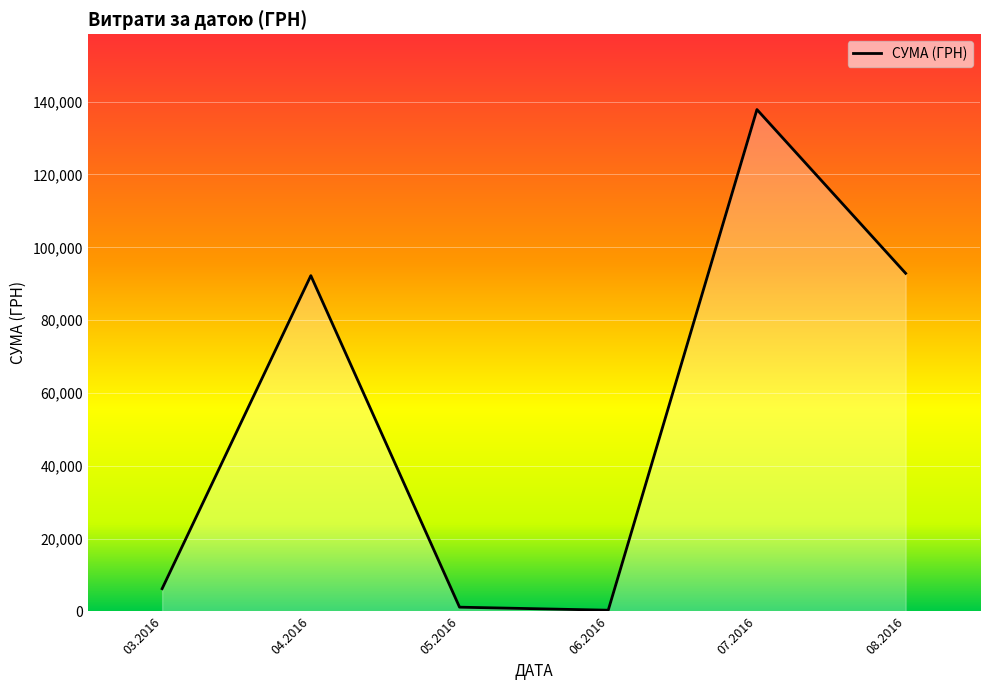

How many interior local peaks (higher than both neighbors) does the data have?

2